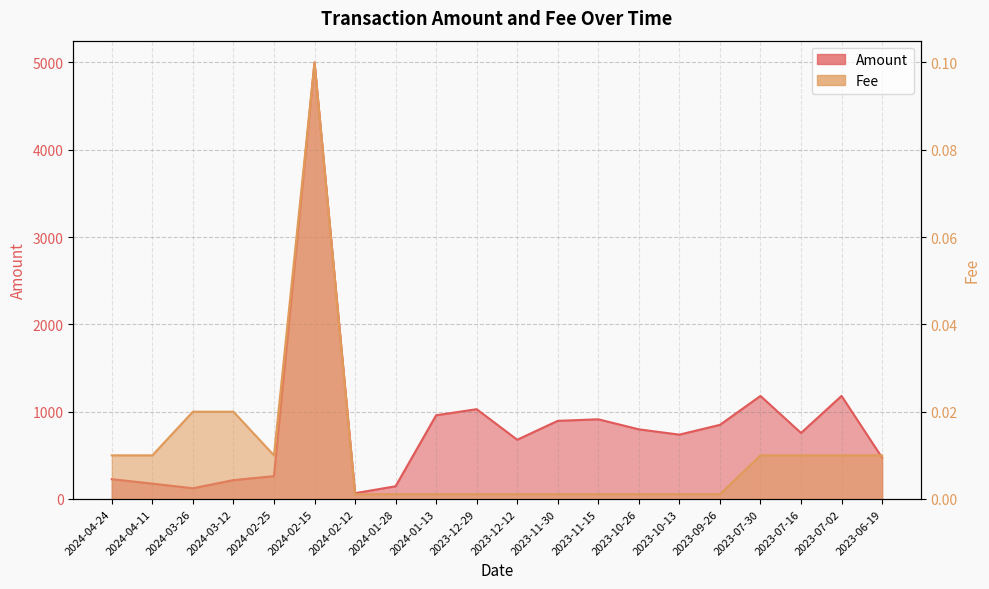

The Amount series shows 181.8 at 2024-03-26. True or false?

False